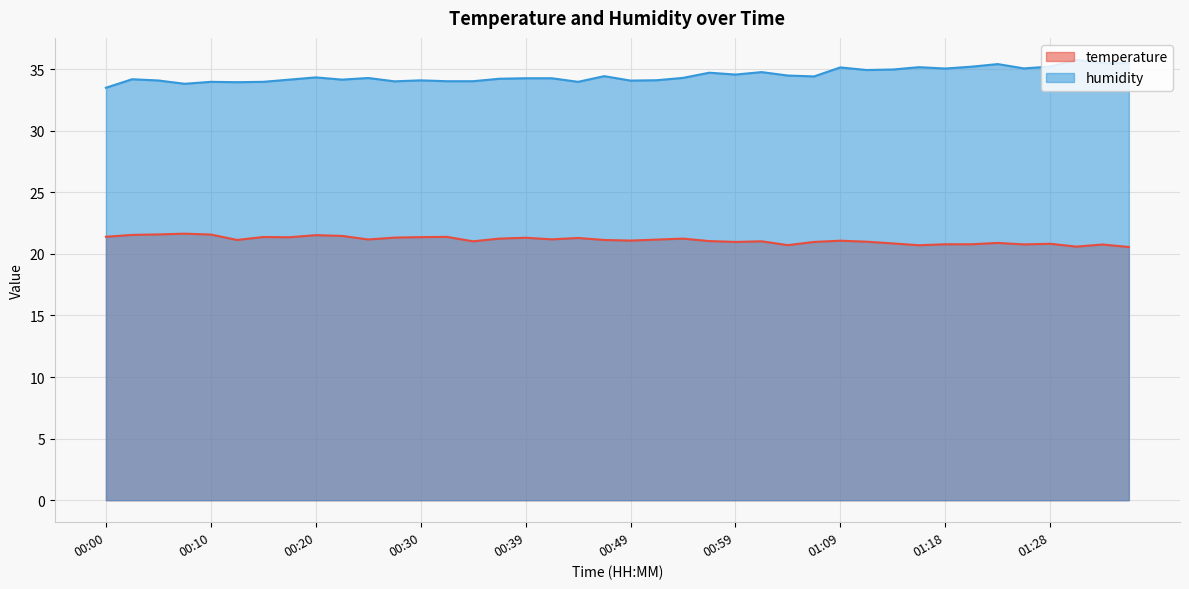

True or false: temperature and humidity intersect in this chart.

False